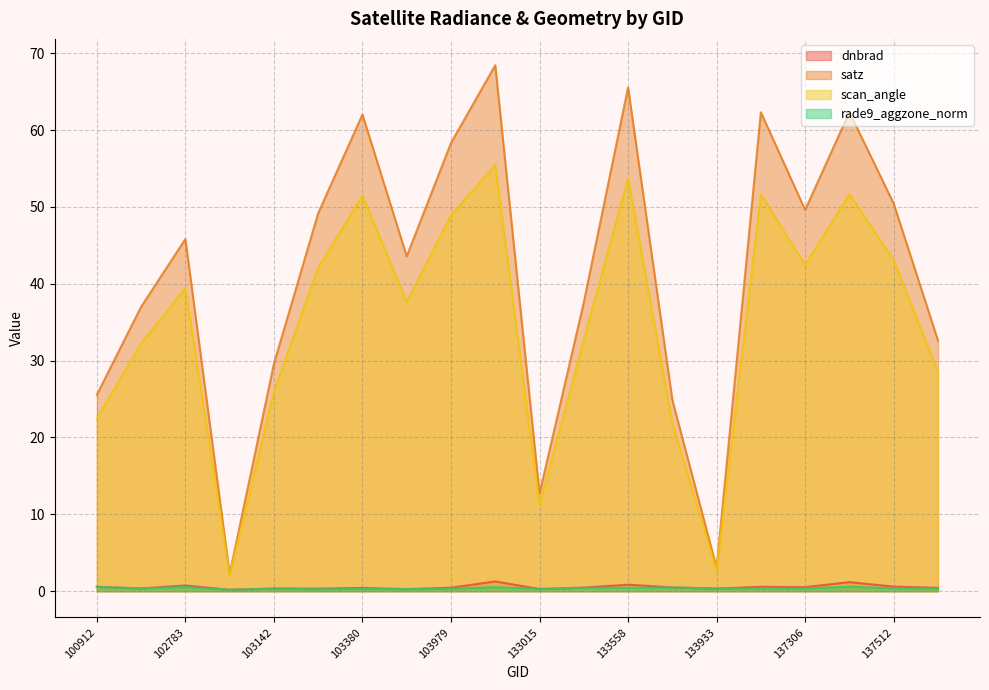

How many interior local peaks does the rade9_aggzone_norm series have?

7